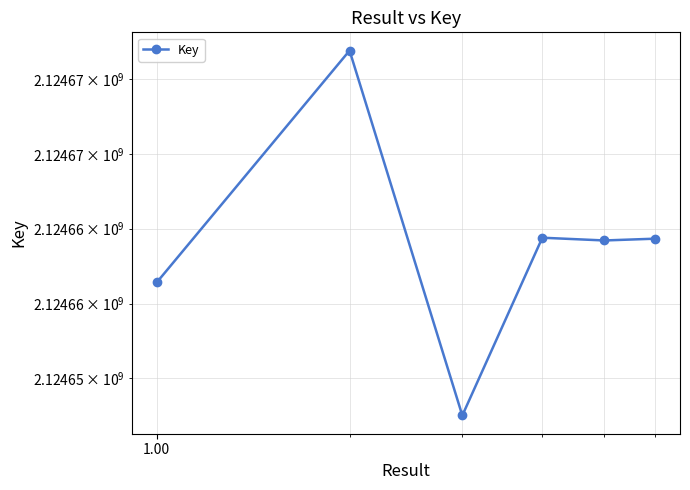

What is the sum of the values at 0.10 and 0.01?

4249338302